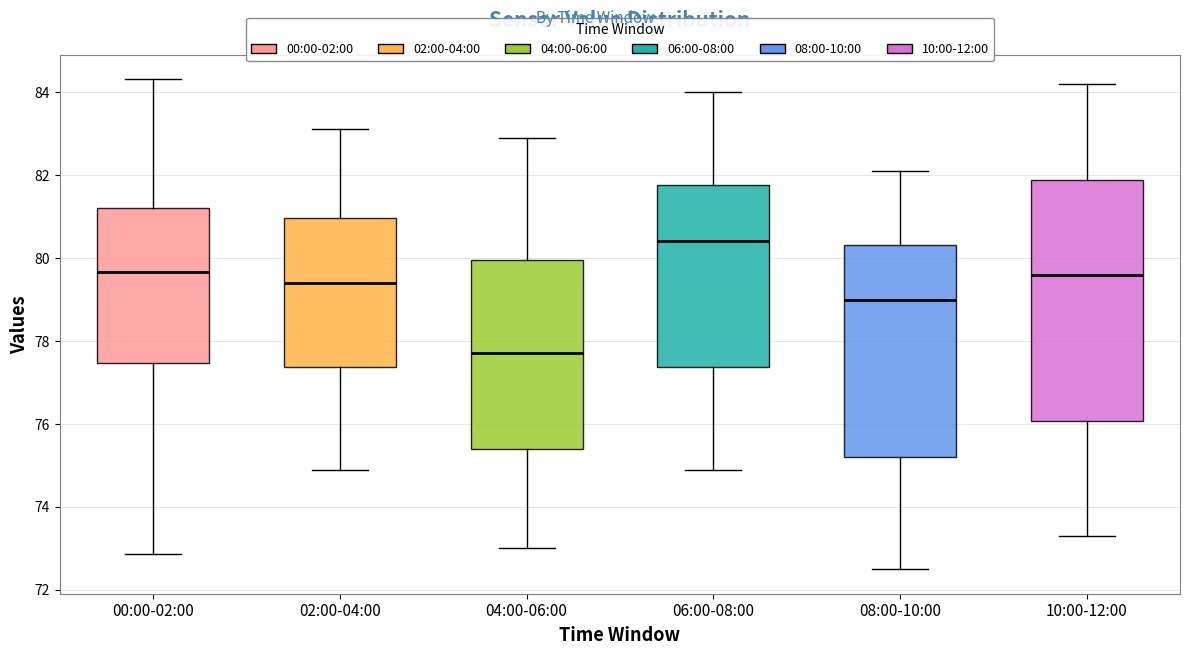

Reading left to right, read every box against the y-axis: the position of its median line, the range the box covers, and the ends of its whiskers. The values are not printed on the chart, so give them approximately, as read against the axis.

00:00-02:00: median 79.6, box 77.4 to 81.2, whiskers 72.8 to 84.4
02:00-04:00: median 79.4, box 77.4 to 81.0, whiskers 75.0 to 83.2
04:00-06:00: median 77.8, box 75.4 to 80.0, whiskers 73.0 to 83.0
06:00-08:00: median 80.4, box 77.4 to 81.8, whiskers 75.0 to 84.0
08:00-10:00: median 79.0, box 75.2 to 80.4, whiskers 72.6 to 82.2
10:00-12:00: median 79.6, box 76.0 to 81.8, whiskers 73.4 to 84.2